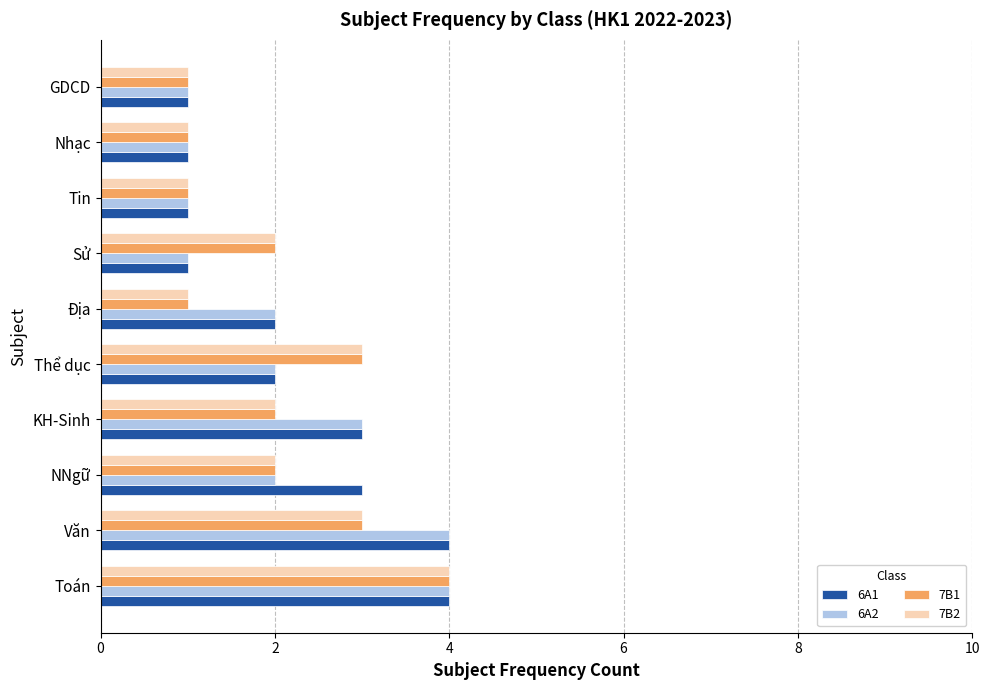

At which category is the sum across all series the highest?

Toán